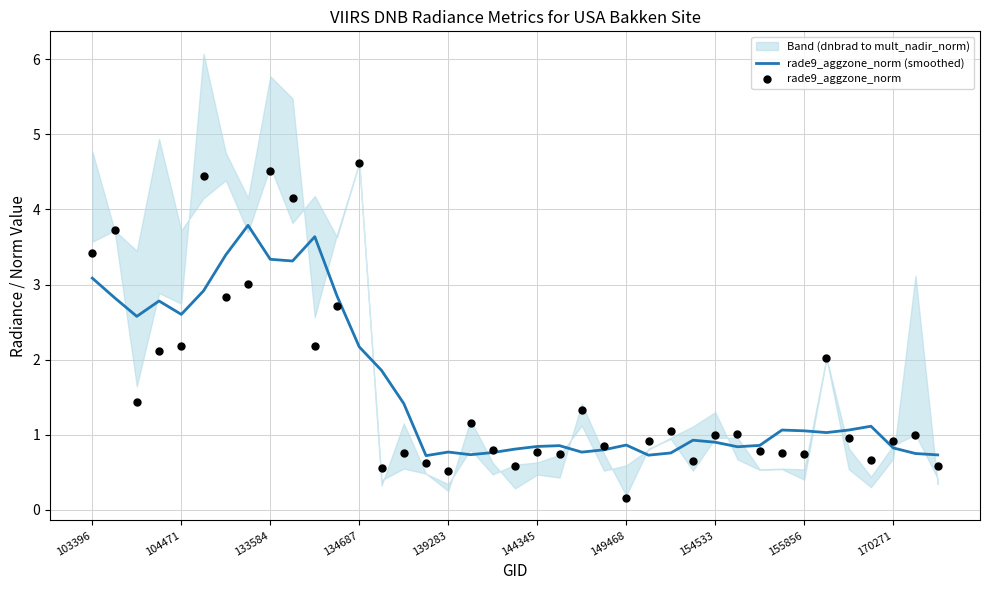

The rade9_aggzone_norm (smoothed) series shows 0.8 at 170271. True or false?

True